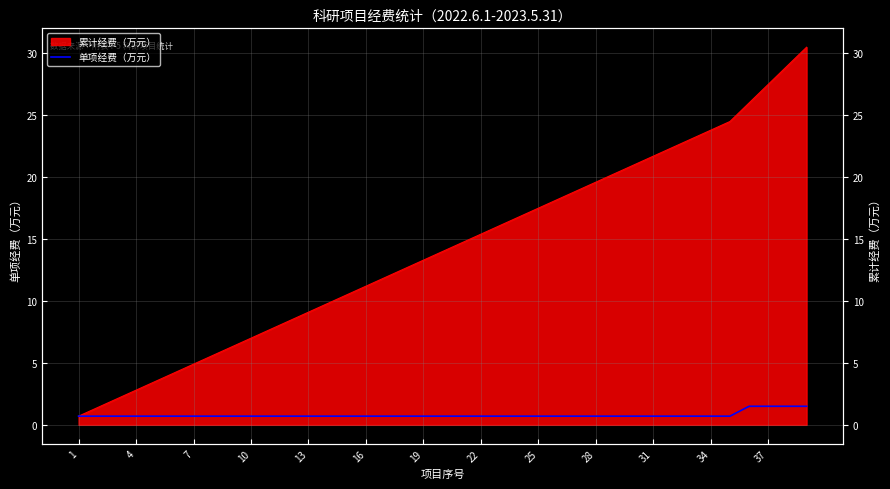

What is the sum of all values?

30.5